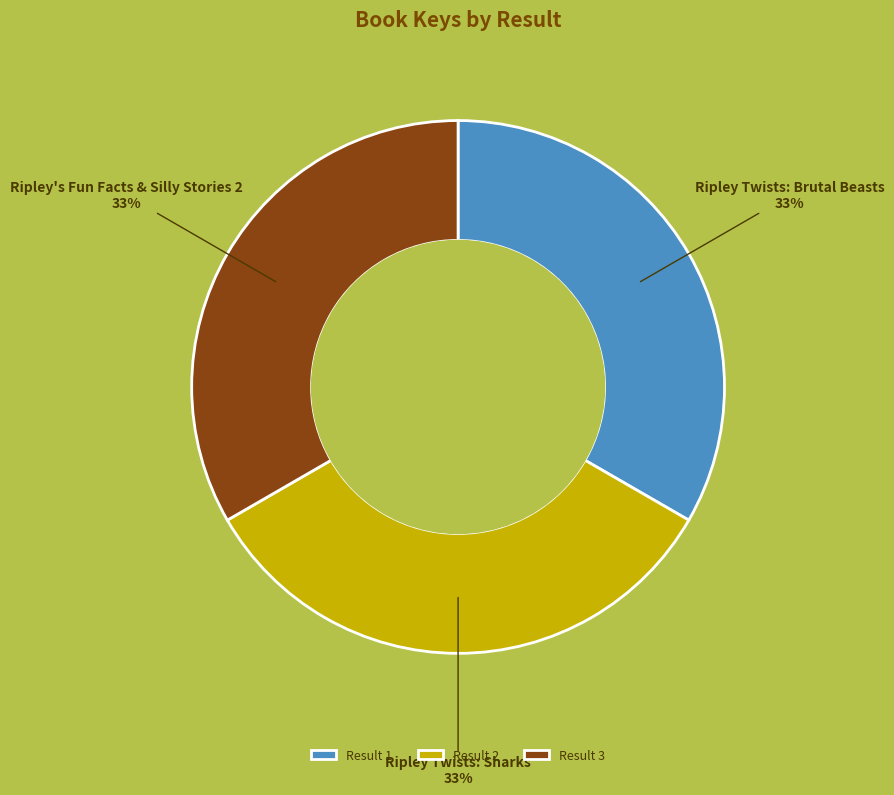

What is the ratio of the value at Ripley's Fun Facts & Silly Stories 2 to the value at Ripley Twists: Sharks?

1.0